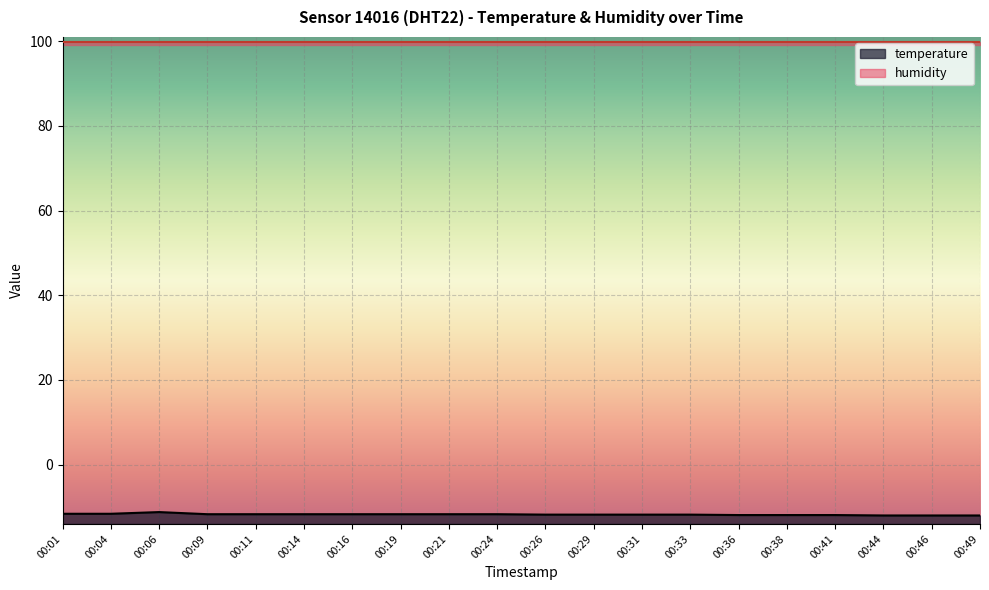

Reading left to right, list all the values displayed in this chart.

-11.6	-11.6	-11.2	-11.7	-11.7	-11.7	-11.7	-11.7	-11.7	-11.7	-11.8	-11.8	-11.8	-11.8	-11.9	-11.9	-11.9	-12.0	-12.0	-12.0